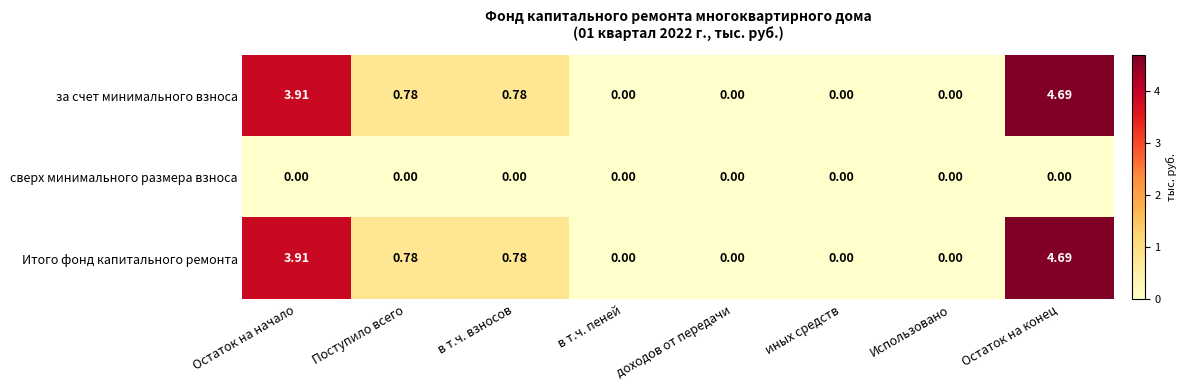

What is the difference between the highest and lowest values at Остаток на начало?

3.9